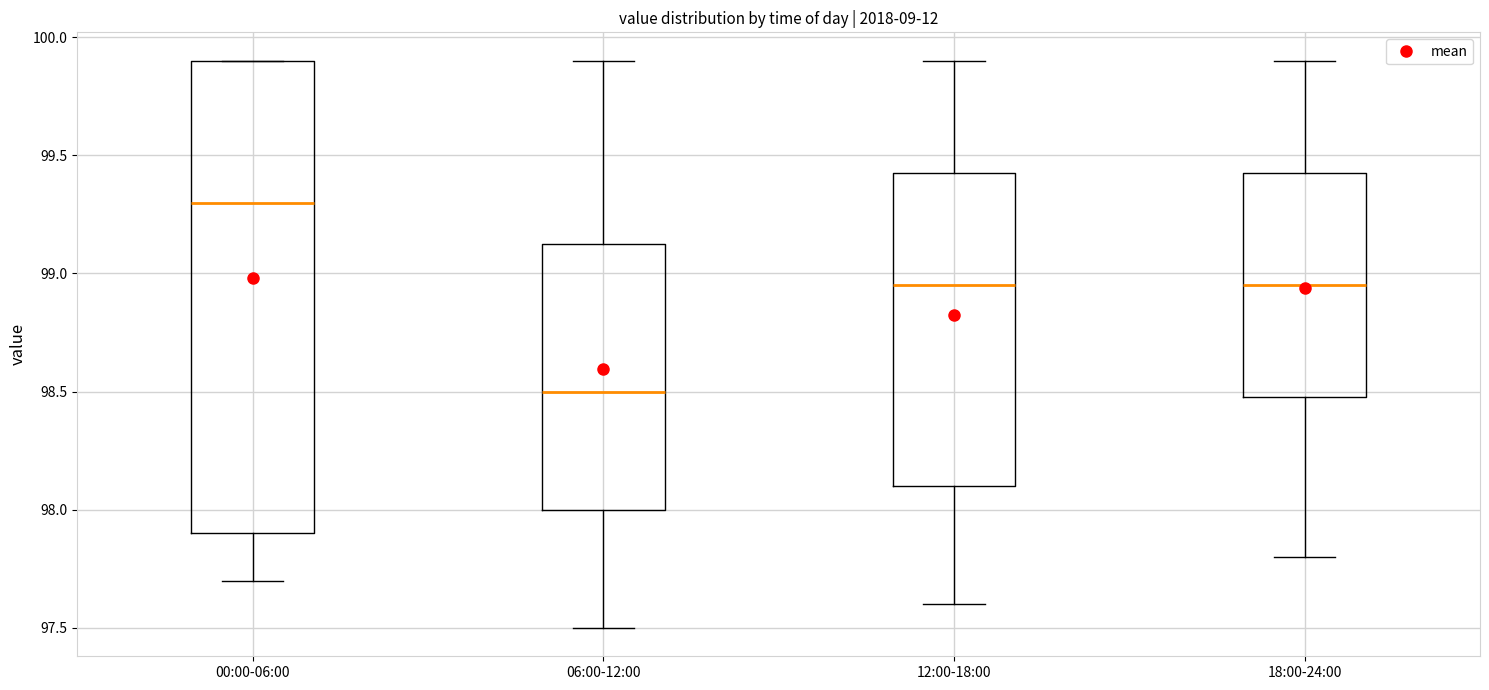

Reading left to right, transcribe this box plot: for each box, give where its median line is, the range the box spans, and where its two whiskers end, as read against the y-axis. The values are not printed on the chart, so give them approximately, as read against the axis.

00:00-06:00: median 99.30, box 97.90 to 99.90, whiskers 97.70 to 99.90
06:00-12:00: median 98.50, box 98.00 to 99.15, whiskers 97.50 to 99.90
12:00-18:00: median 98.95, box 98.10 to 99.45, whiskers 97.60 to 99.90
18:00-24:00: median 98.95, box 98.50 to 99.45, whiskers 97.80 to 99.90